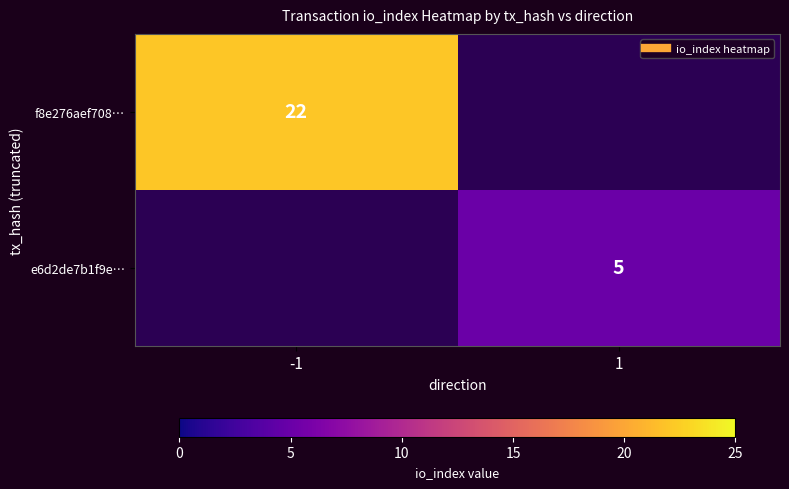

What is the sum of the e6d2de7b1f9e… values at 1 and -1?

5